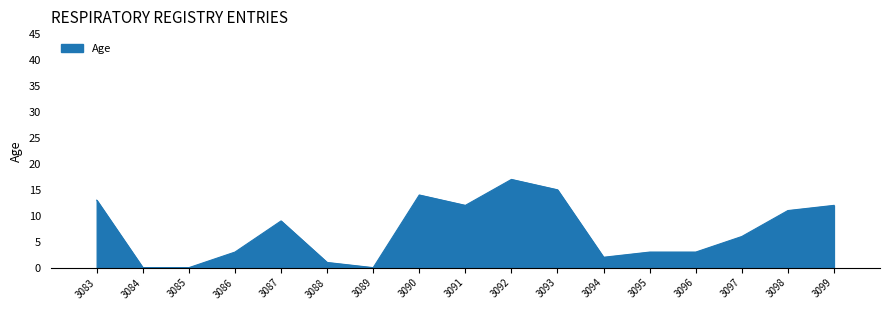

True or false: the data shows -9 at 3085.

False